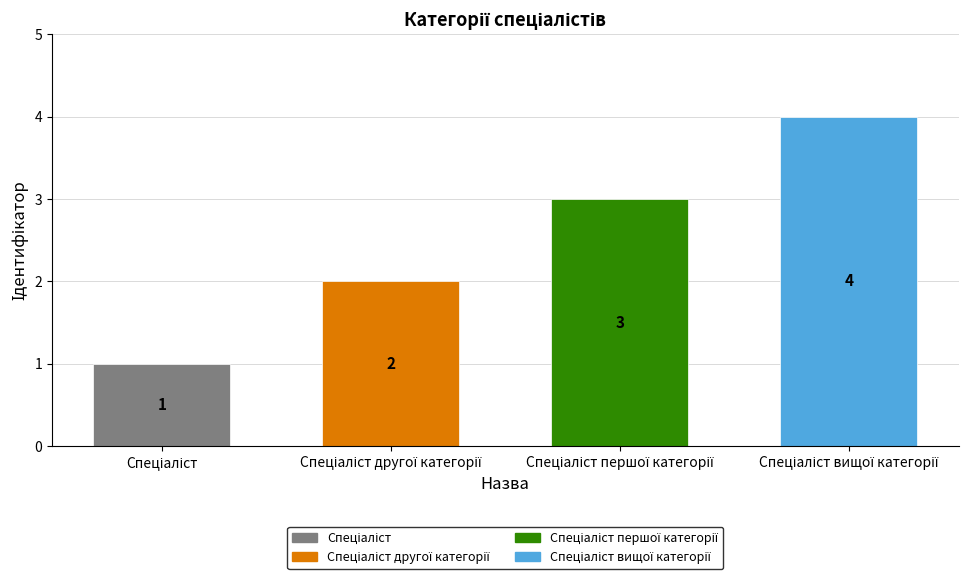

Reading left to right, what are all the values shown in this chart?

Спеціаліст=1	Спеціаліст другої категорії=2	Спеціаліст першої категорії=3	Спеціаліст вищої категорії=4